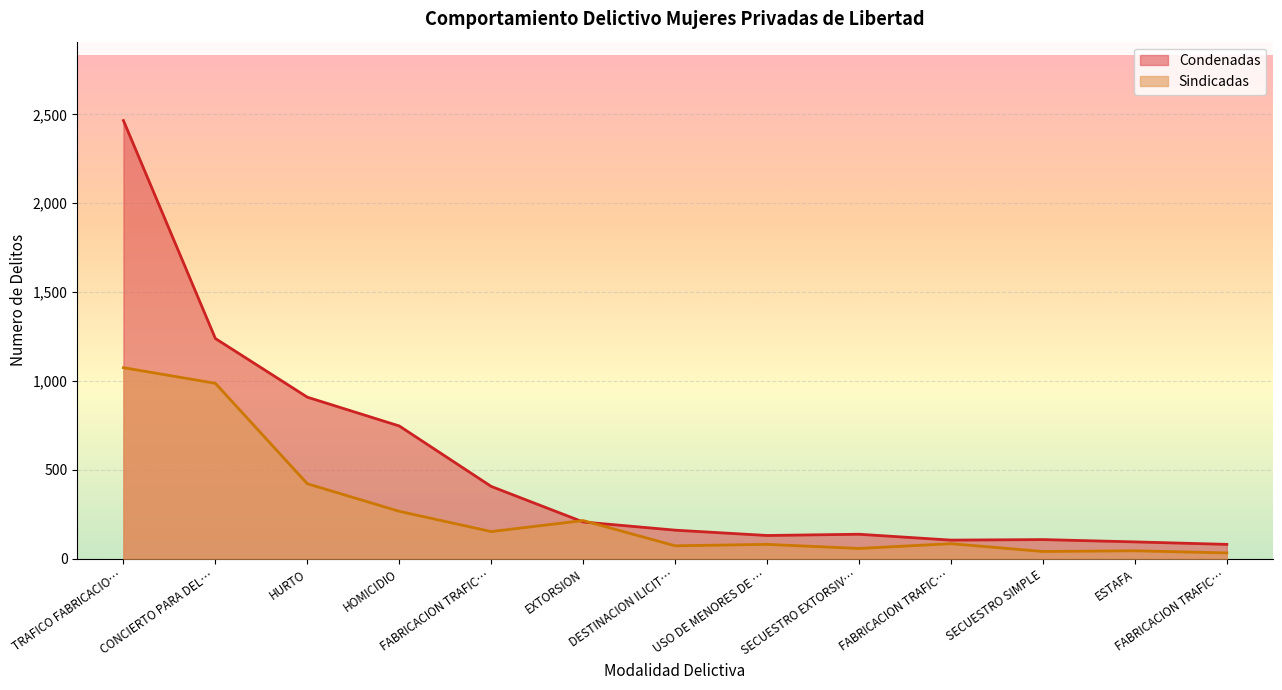

At ESTAFA, list the series in order from largest to smallest.

Condenadas, Sindicadas